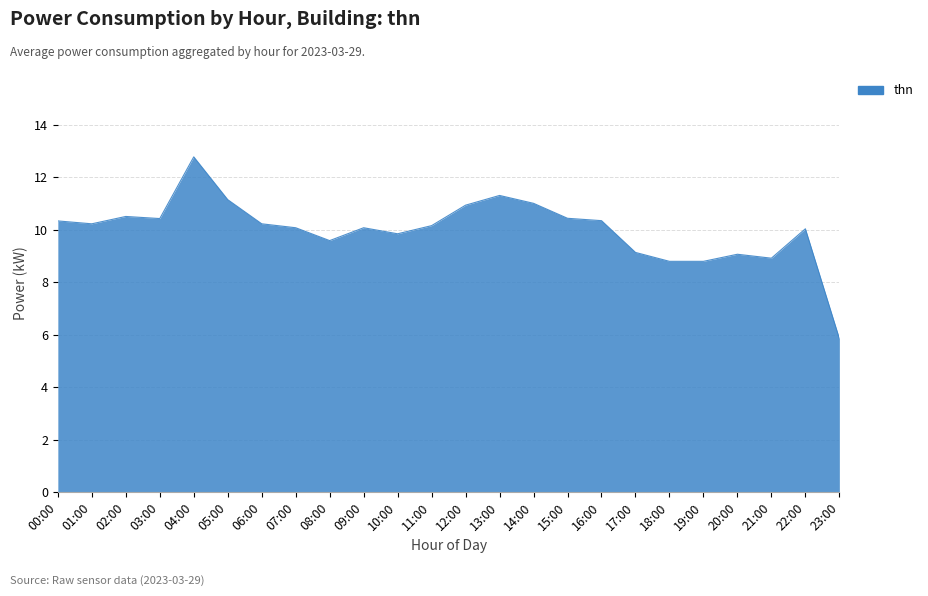

The value at 18:00 is 8.8. True or false?

True